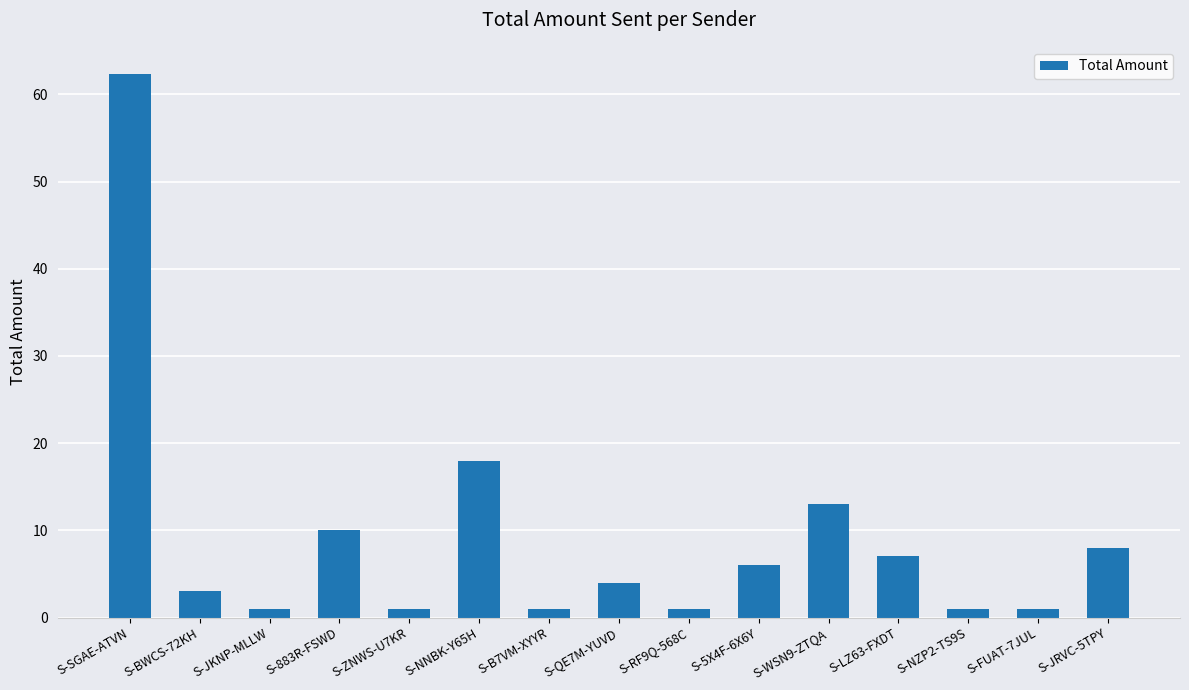

How many data points are less than 4?

7